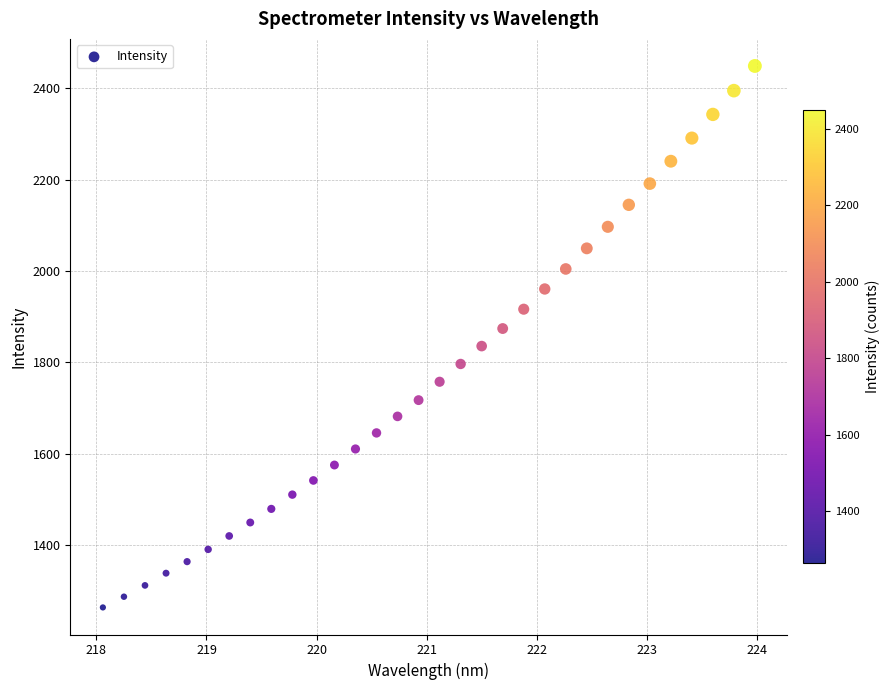

What is the range of X values (max minus min)?

5.9